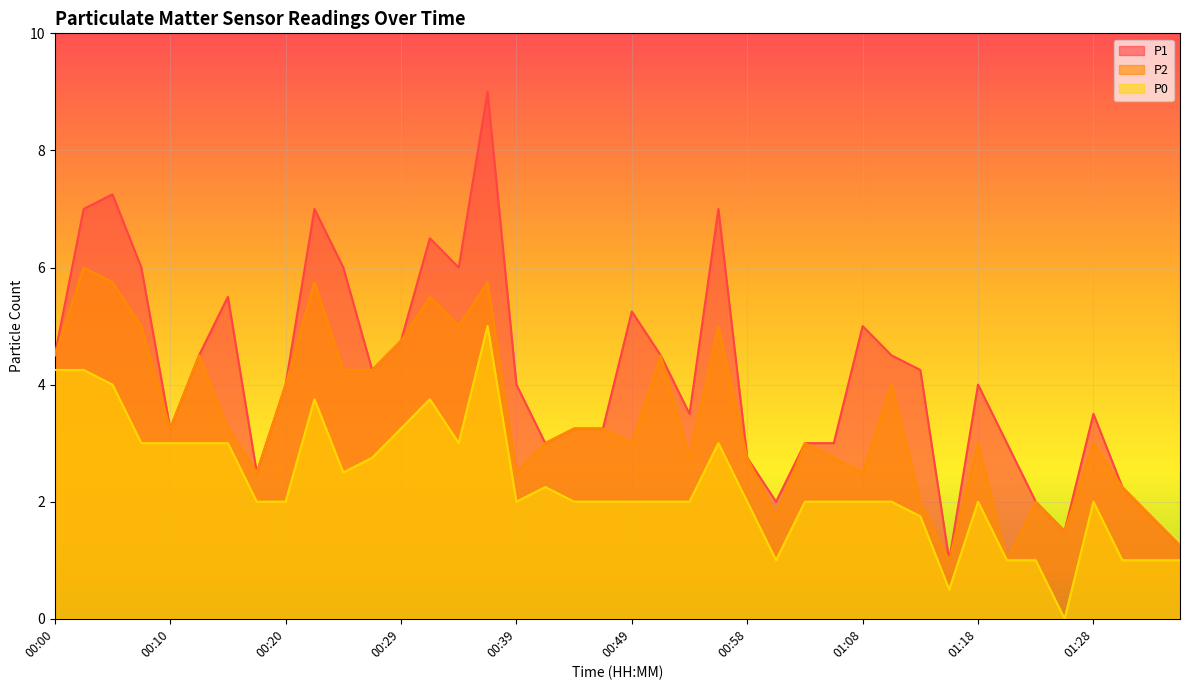

What is the label of the 5th point from the left?

00:10